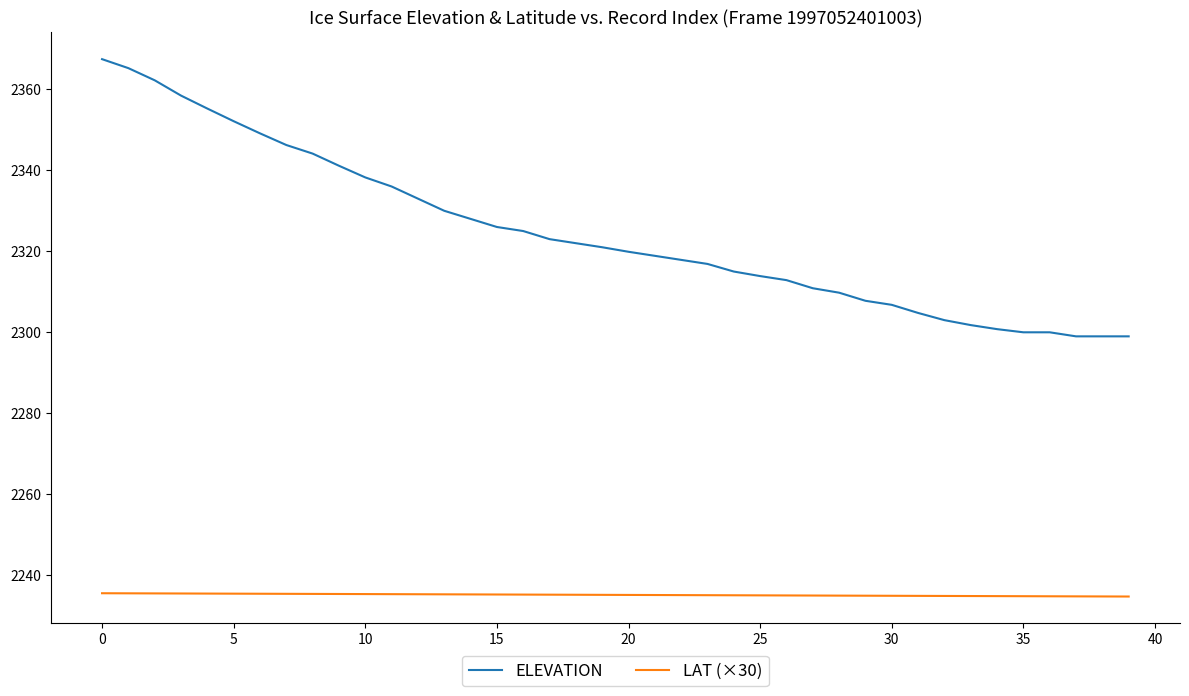

Rank the series by their average value, from highest to lowest.

ELEVATION, LAT (×30)